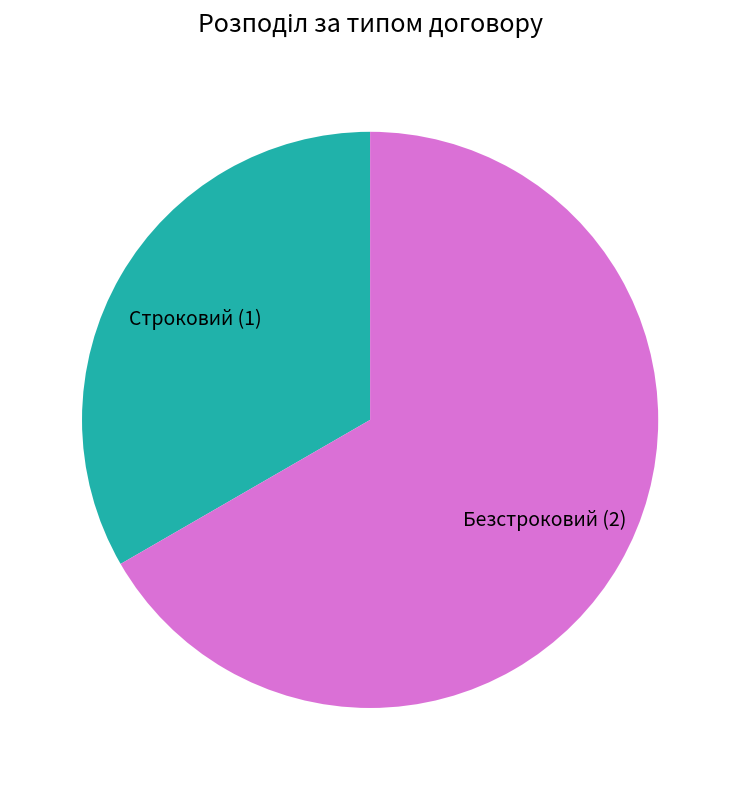

Which category has the smallest portion of the pie?

Строковий